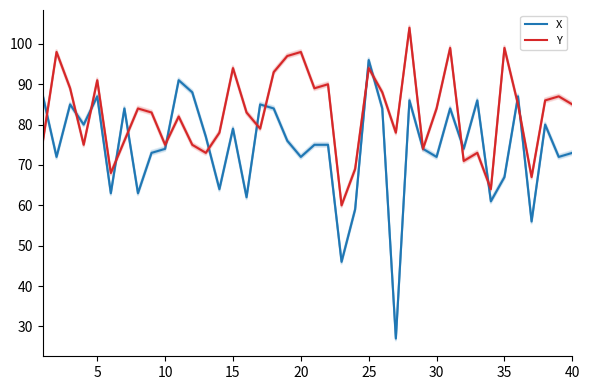

Which series has the largest total across all categories?

Y